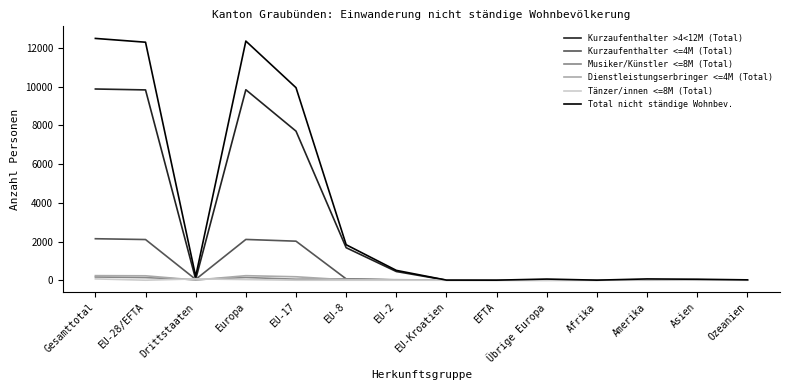

What is the greatest value displayed?

12496